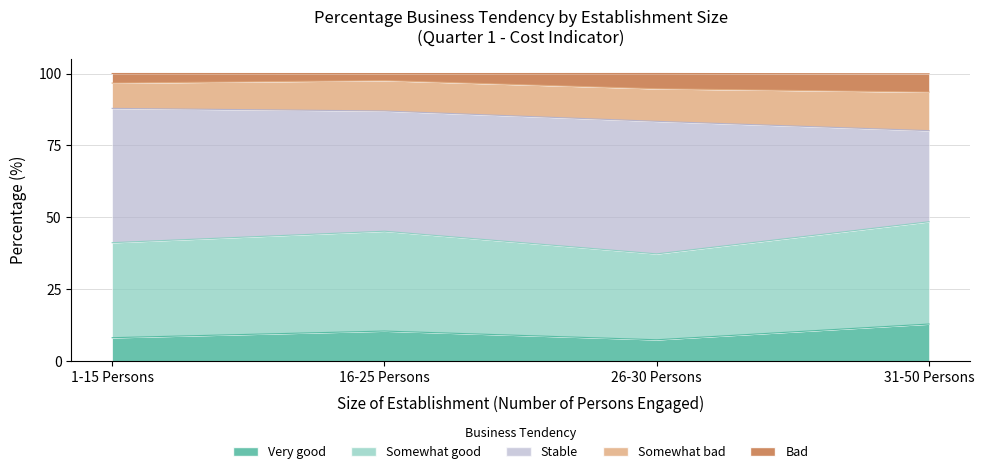

What is the total value across all series at 31-50 Persons?

206.4